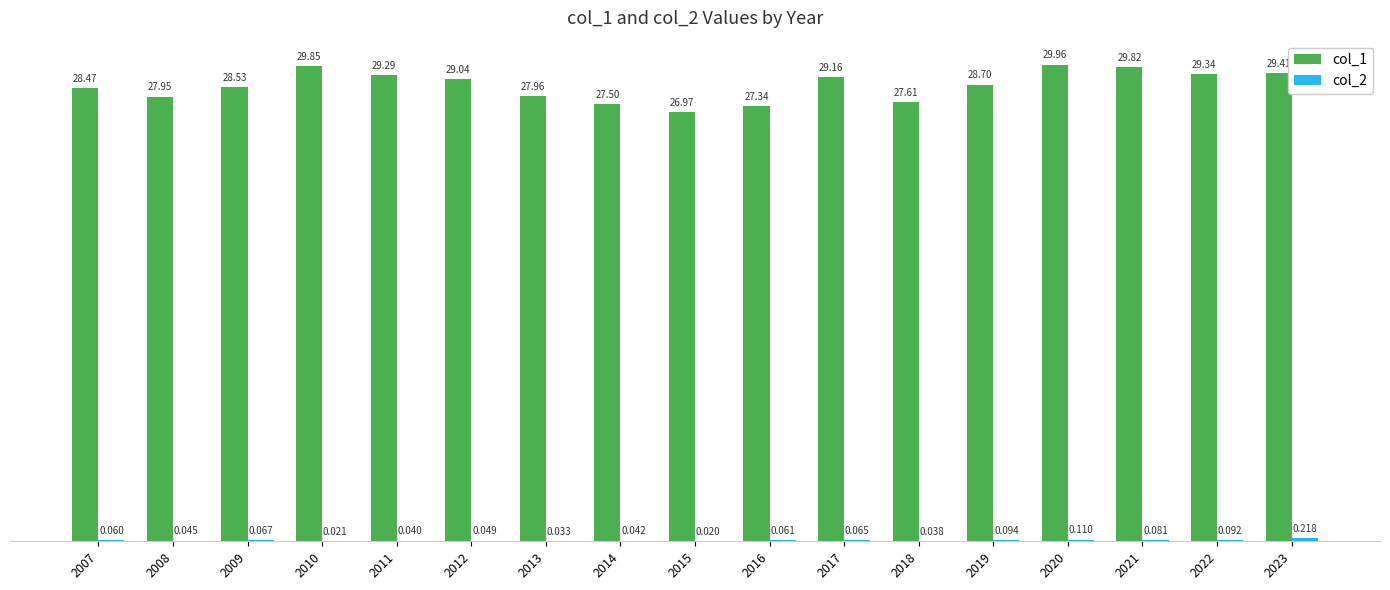

What is the average value of the col_2 series?

0.1